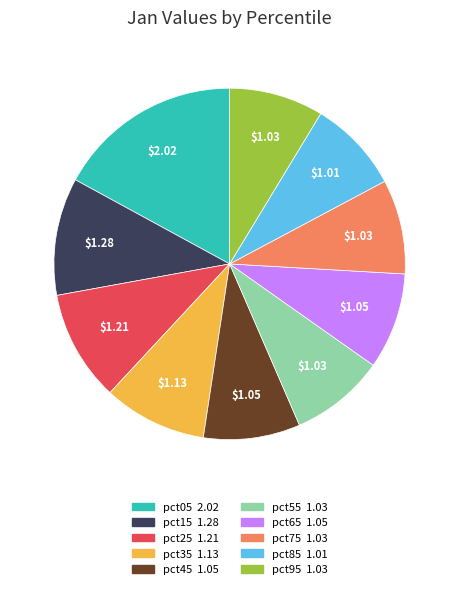

Which has a higher value, pct15 or pct25?

pct15